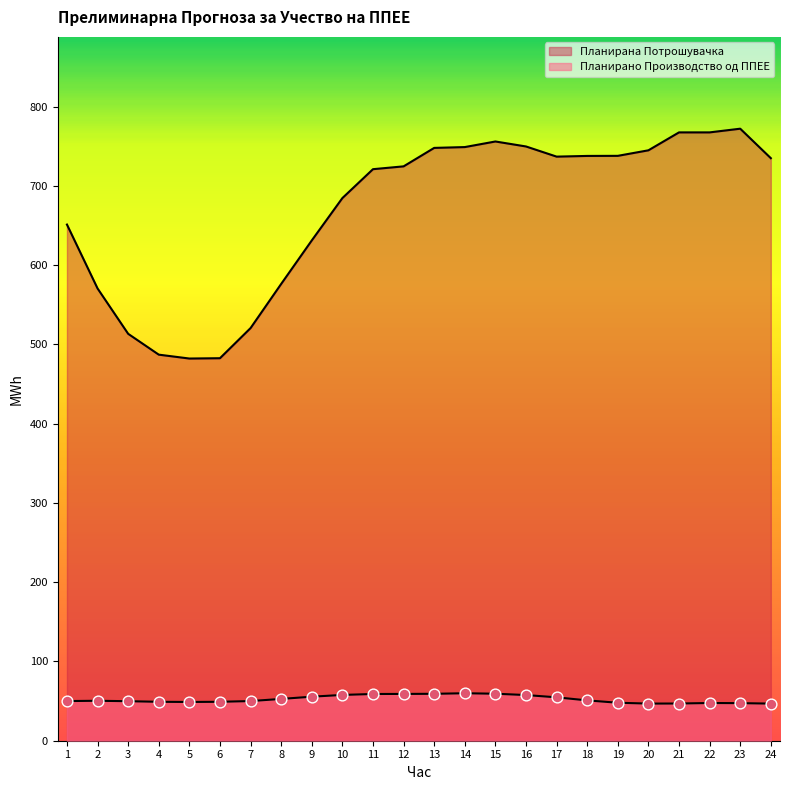

What are all the series names shown in the legend?

Планирано Производство од ППЕЕ, Планирана Потрошувачка